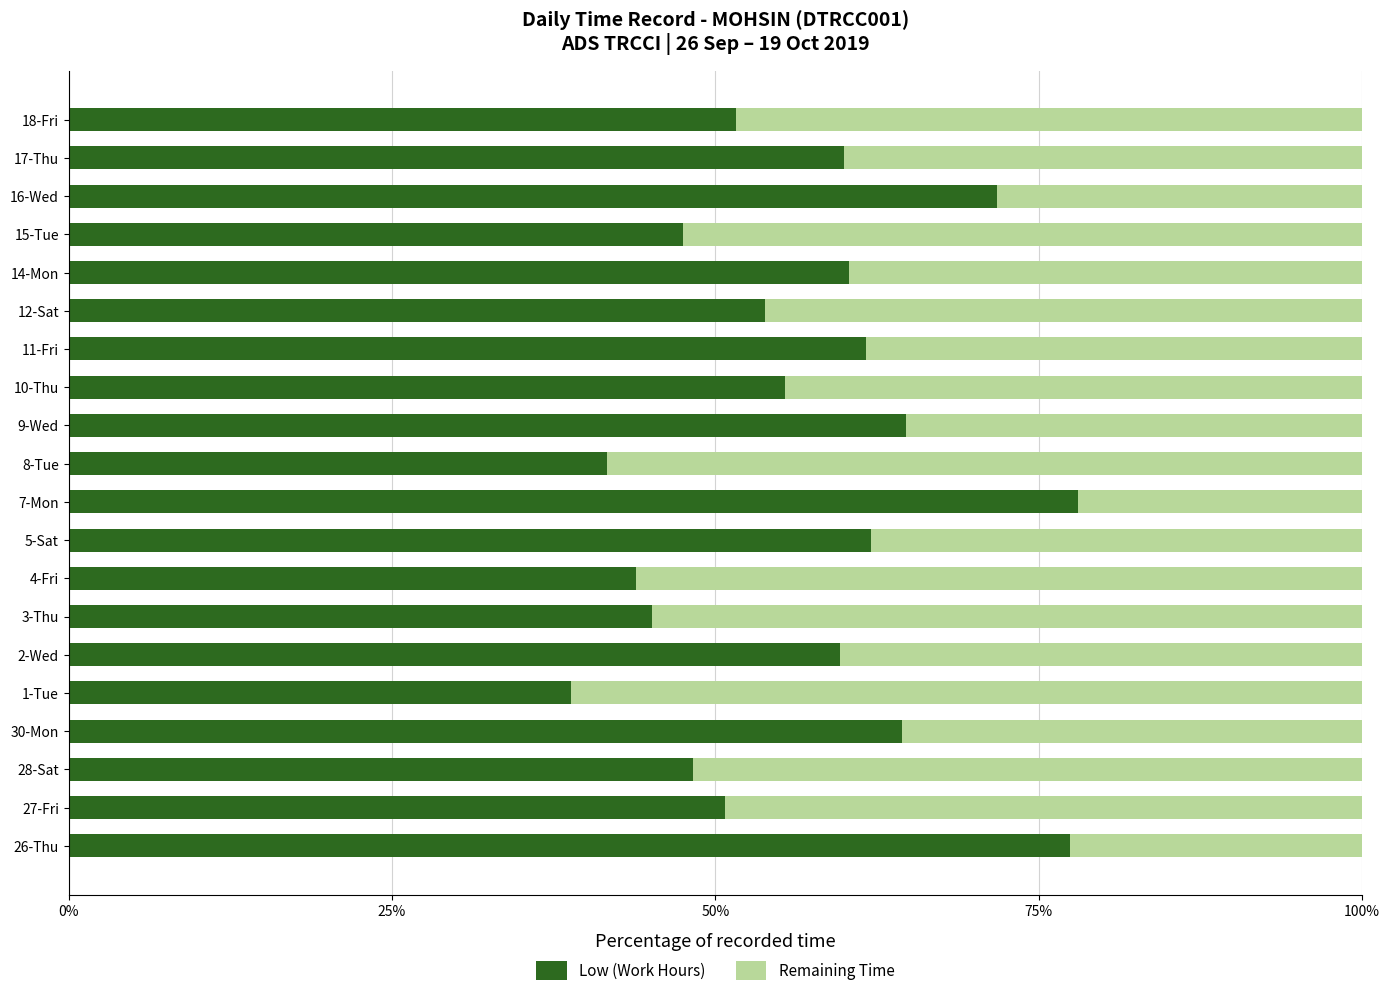

What is the sum of all Low (Work Hours) values?

1136.9